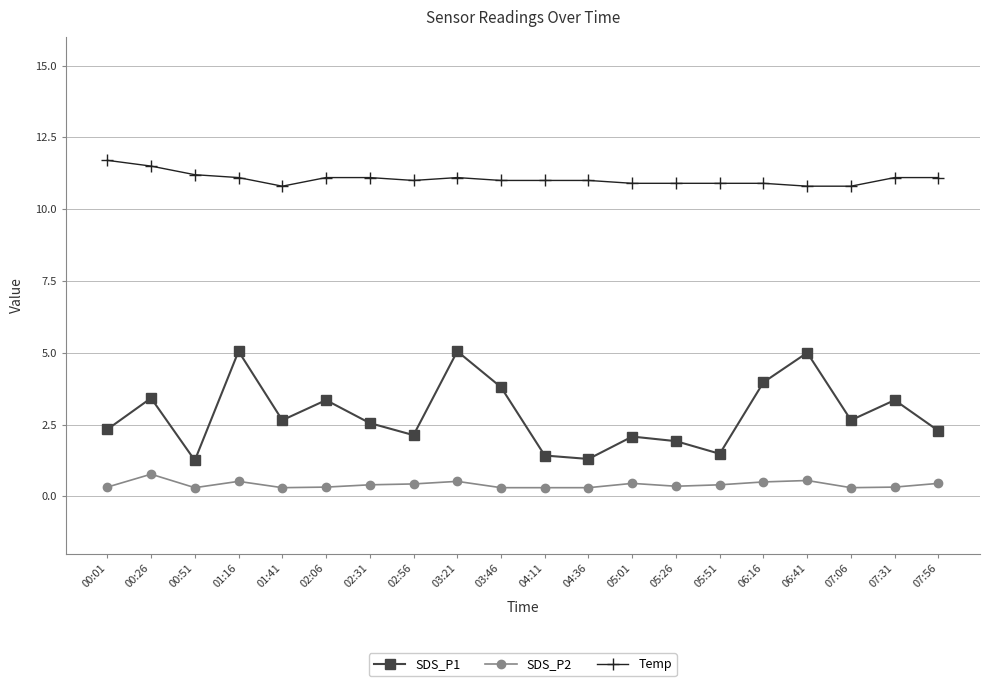

The SDS_P2 series shows 0.5 at 06:16. True or false?

True